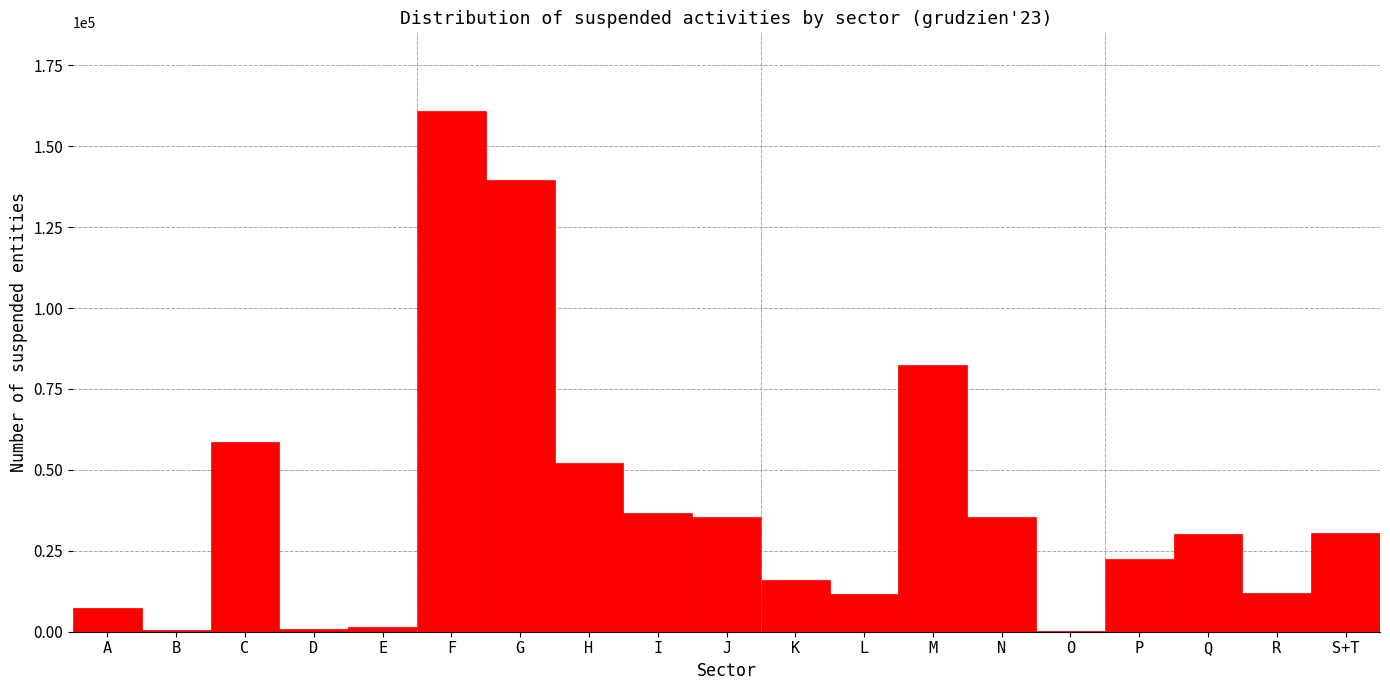

The value at J is 61357. True or false?

False